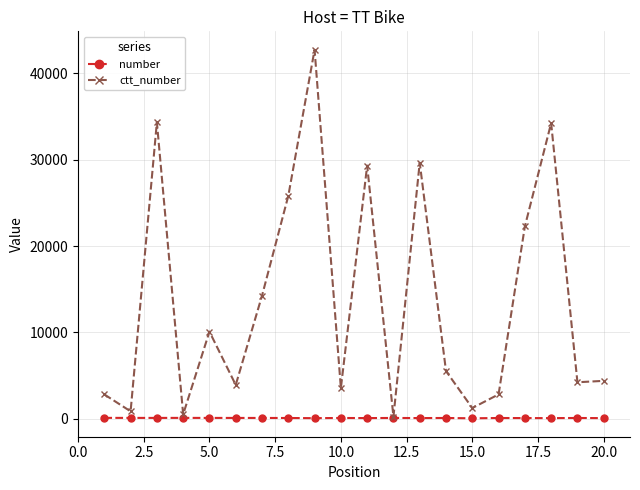

True or false: ctt_number has more than 1 points higher than both neighbors.

True